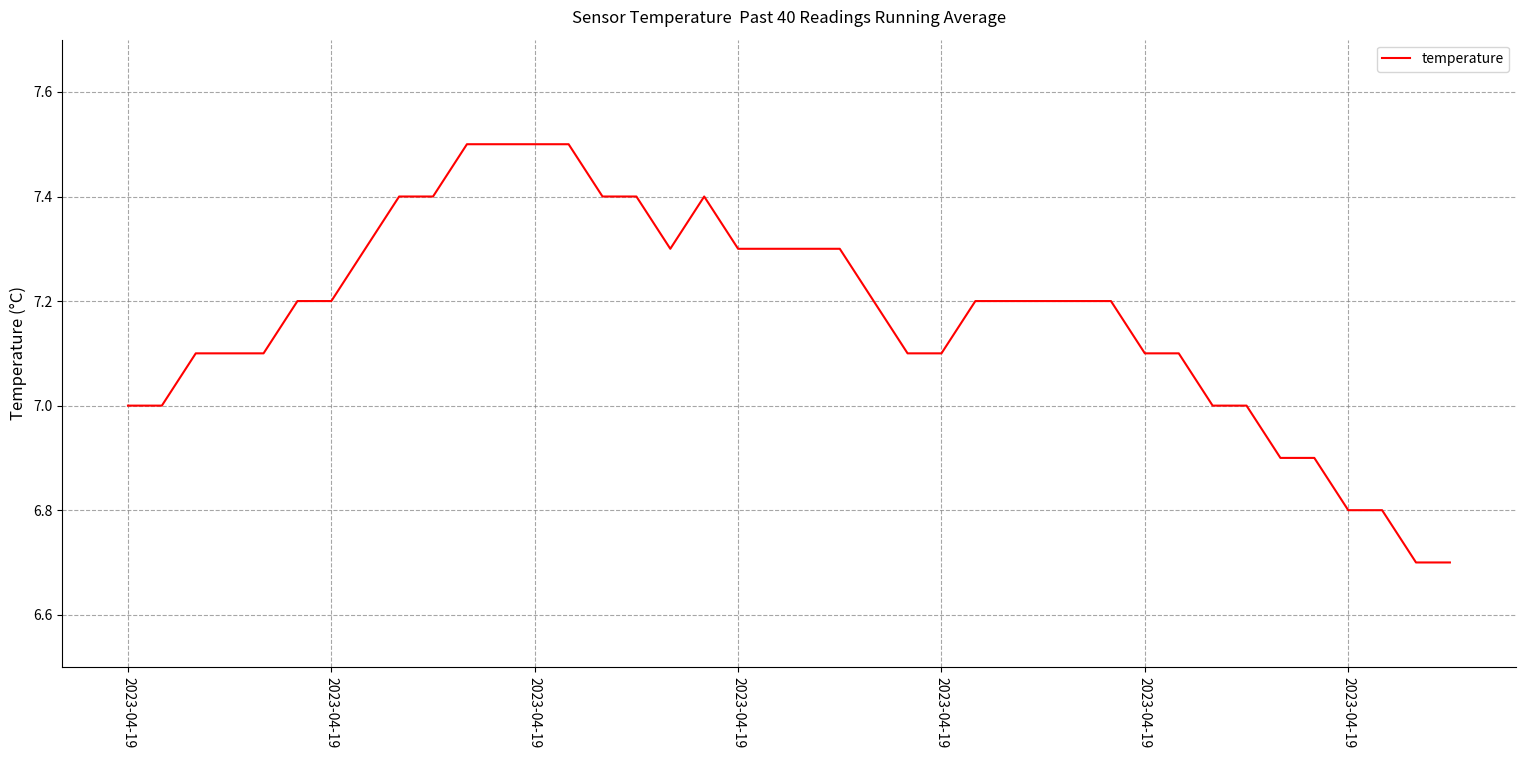

What is the minimum value shown in the chart?

6.7